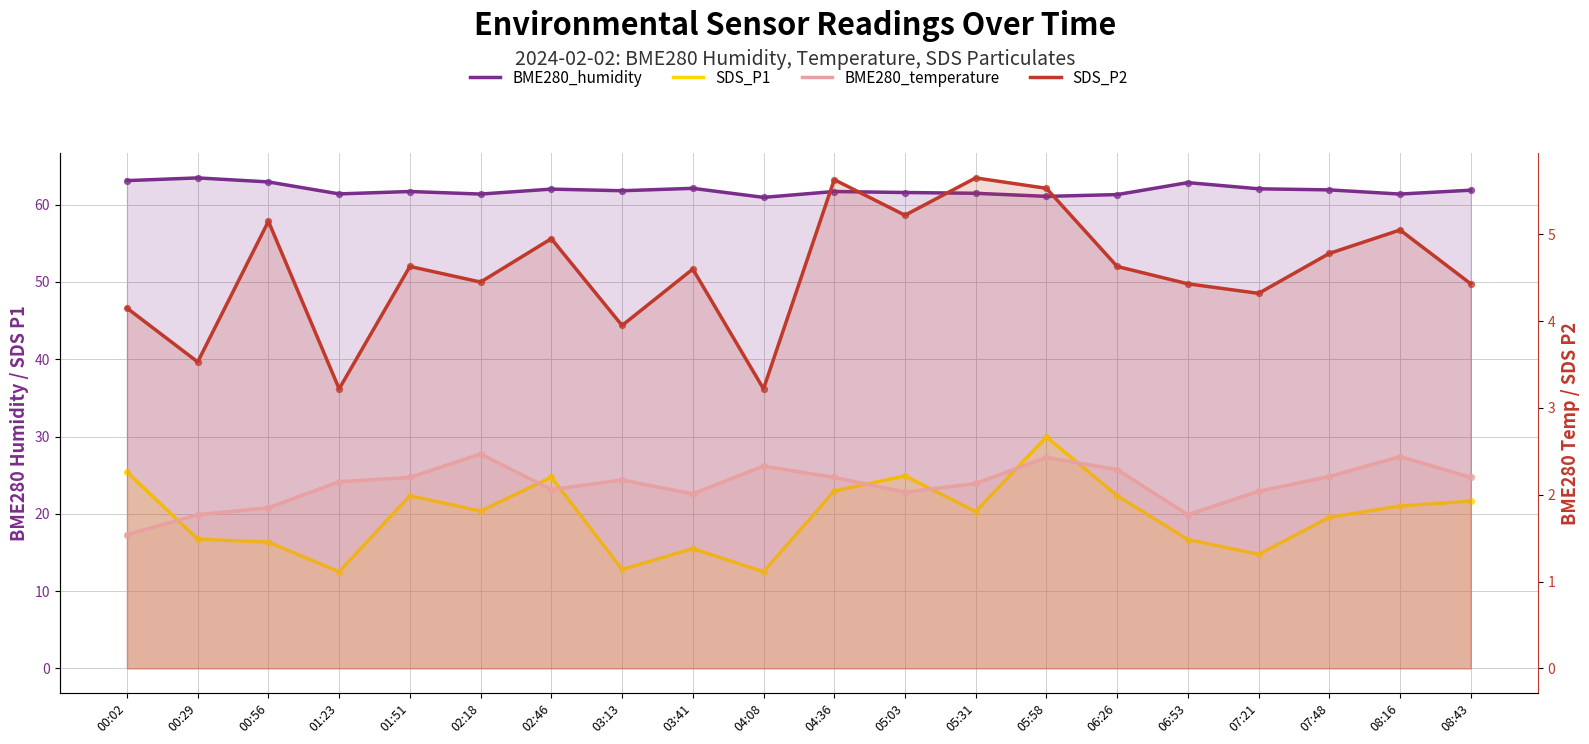

Which series has the largest Y range (max minus min)?

SDS_P1